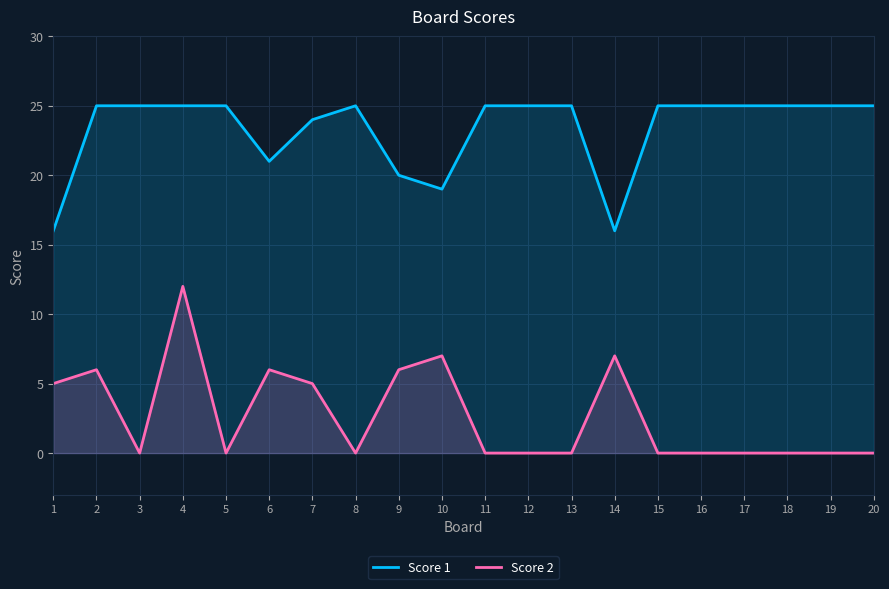

True or false: Score 2 and Score 1 cross at least once.

False